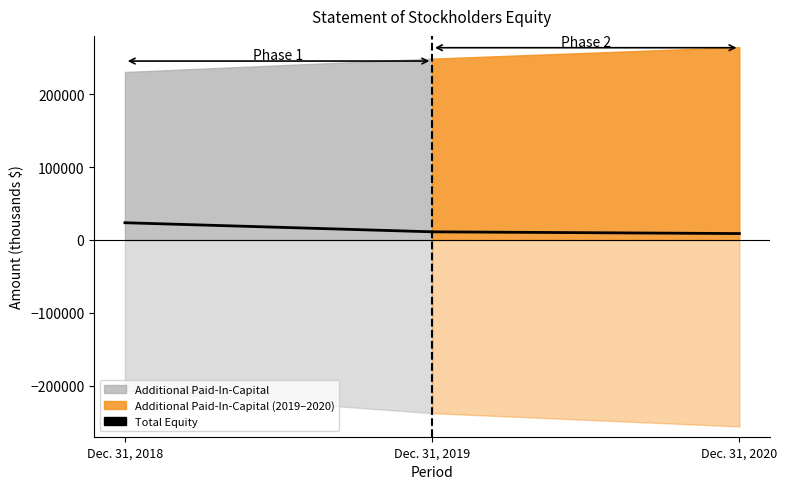

List the labels in order of value, largest first.

Dec. 31, 2018, Dec. 31, 2019, Dec. 31, 2020